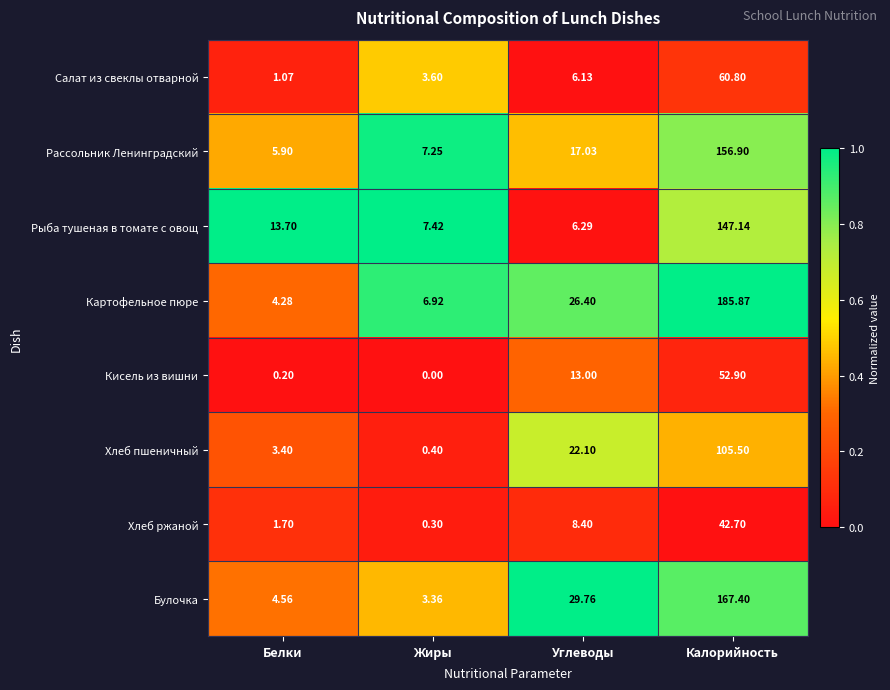

What is the total value across all series at Белки?

34.8